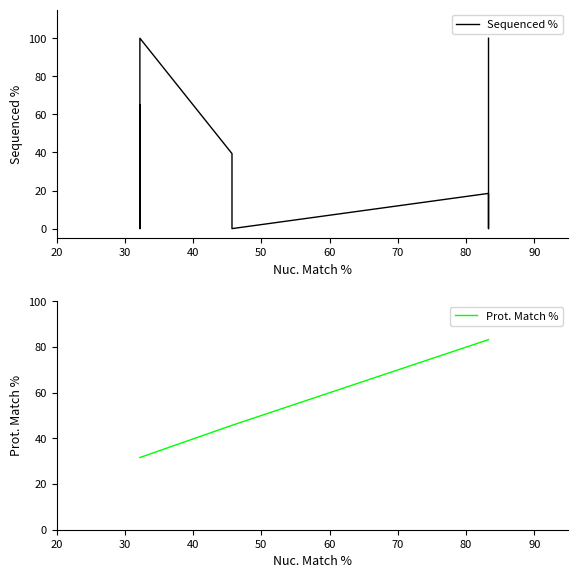

True or false: Prot. Match % and Sequenced % intersect in this chart.

True